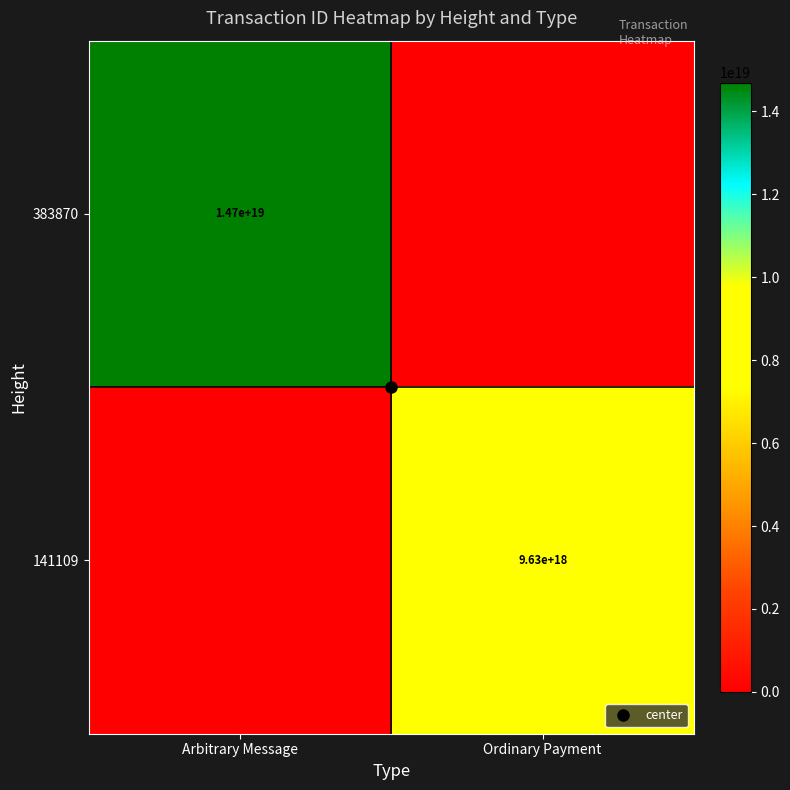

What is the approximate value of 383870 at Arbitrary Message?

14697890434544807936